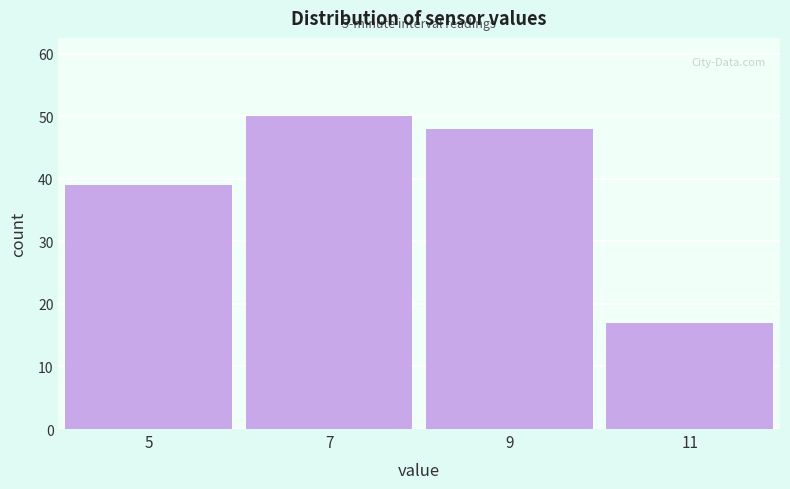

Which range on the x-axis has the tallest bar?

6 to 8